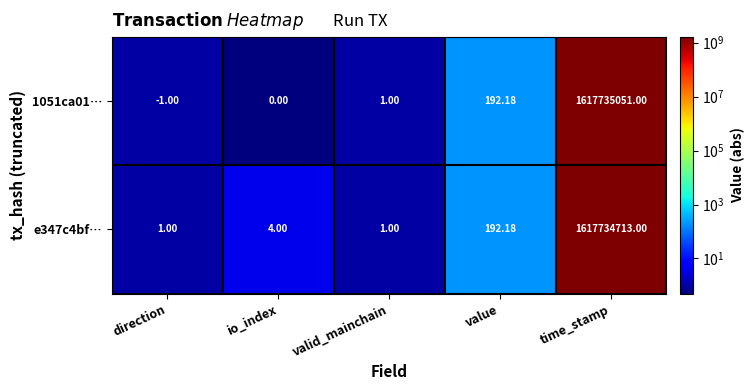

At which label is e347c4bf… closest to 808867357?

value